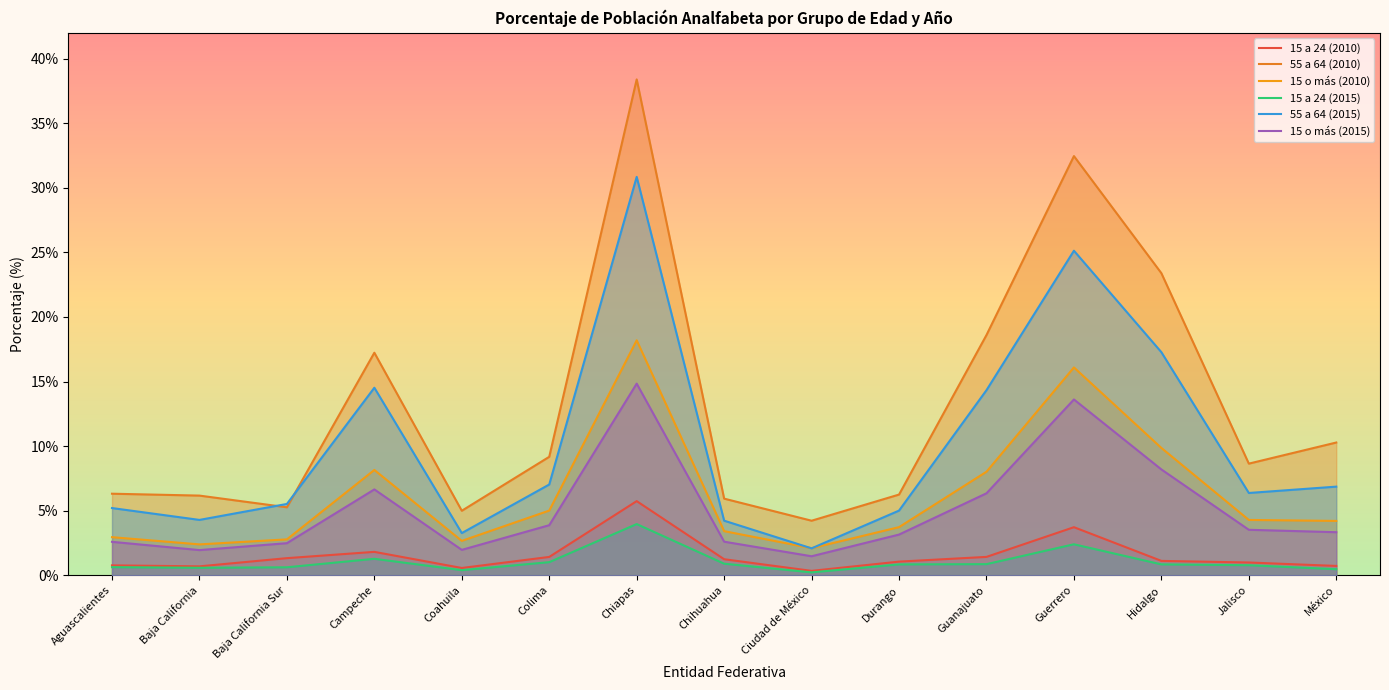

What is the value of the 55 a 64 (2010) point at the 11th from the left?

18.6